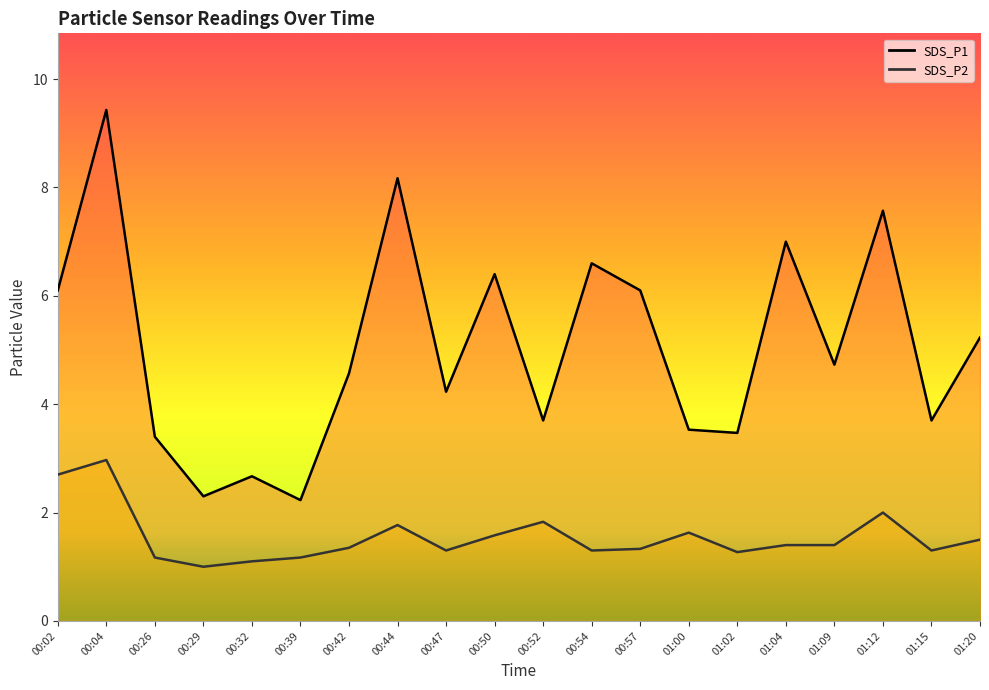

What is the highest value of the SDS_P2 series?

3.0